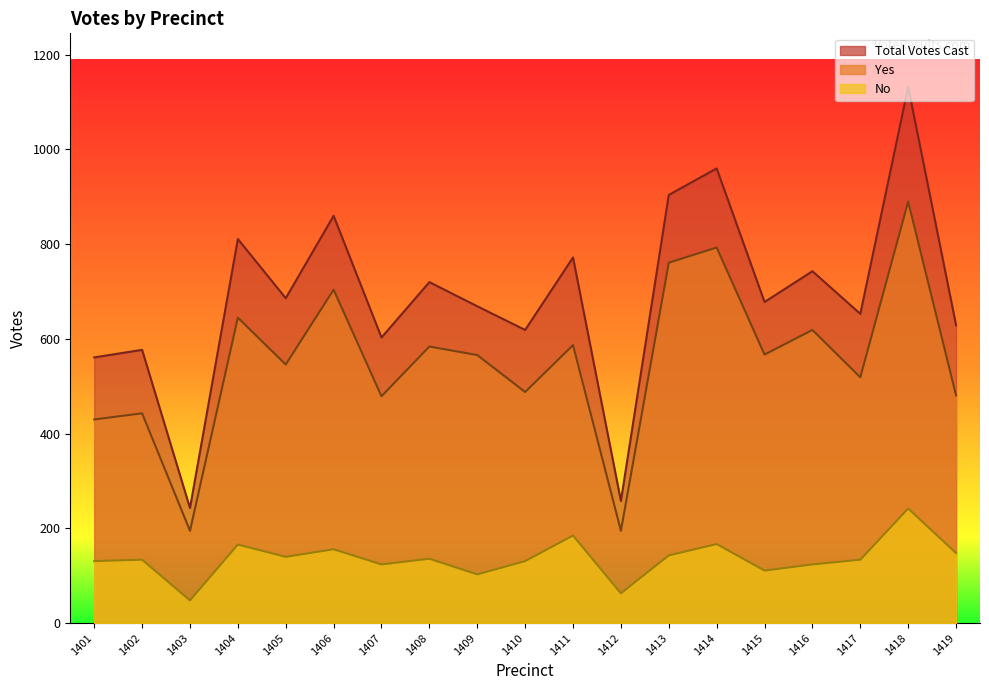

True or false: Total Votes Cast and No cross at least once.

False